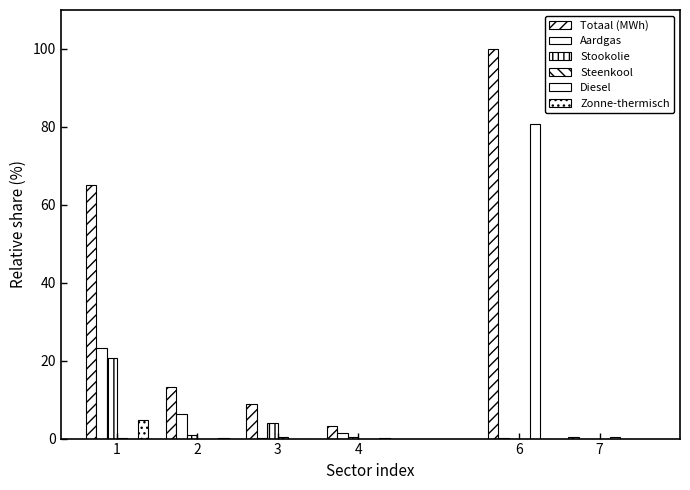

At how many categories does at least one series exceed 24?

2